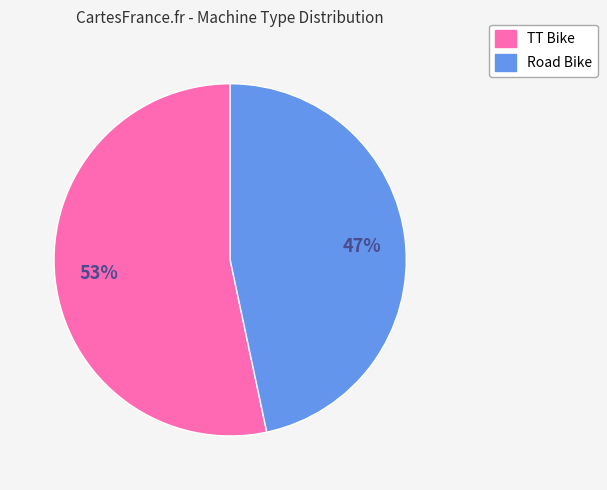

Is there any slice that represents more than half of the pie?

Yes